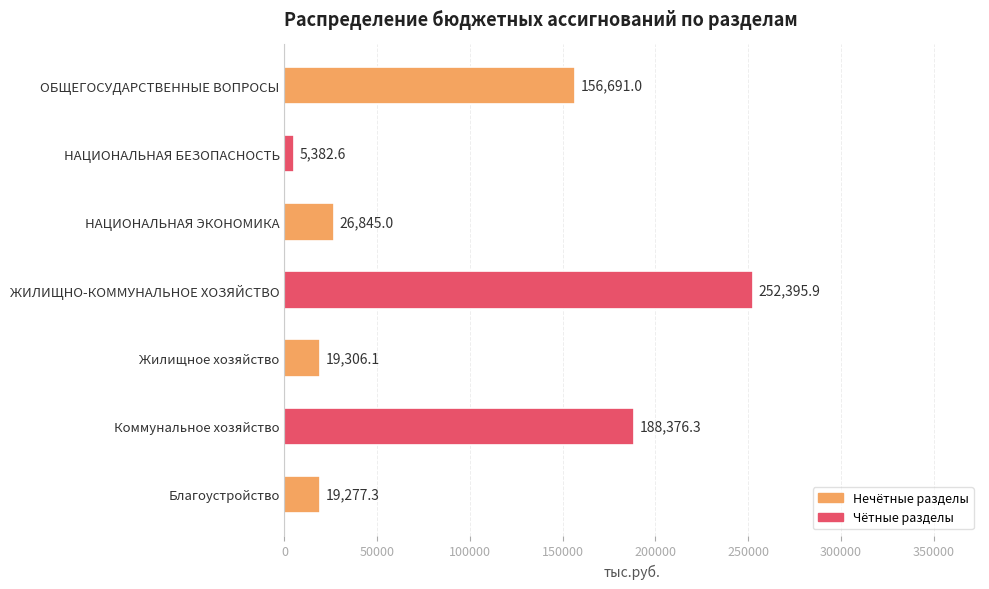

Reading bottom to top, extract all data points from this chart.

Благоустройство=19277.3	Коммунальное хозяйство=188376.3	Жилищное хозяйство=19306.1	ЖИЛИЩНО-КОММУНАЛЬНОЕ ХОЗЯЙСТВО=252395.9	НАЦИОНАЛЬНАЯ ЭКОНОМИКА=26845.0	НАЦИОНАЛЬНАЯ БЕЗОПАСНОСТЬ=5382.6	ОБЩЕГОСУДАРСТВЕННЫЕ ВОПРОСЫ=156691.0